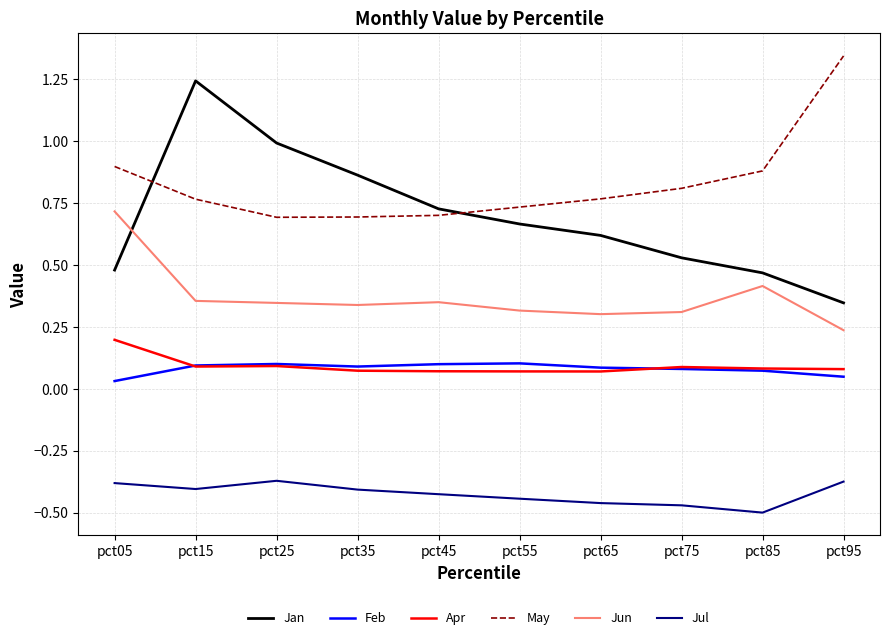

True or false: Jul has a value of -0.5 at pct85.

True